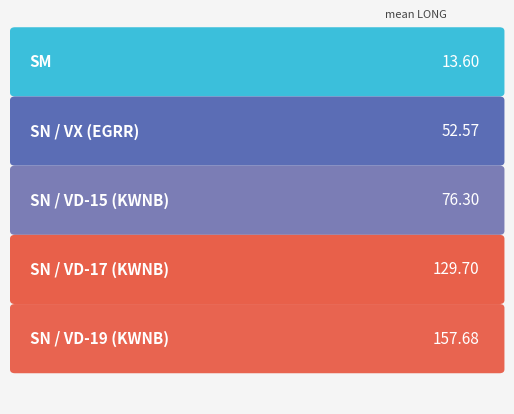

True or false: the data shows 8 at SN_VD_19.

False